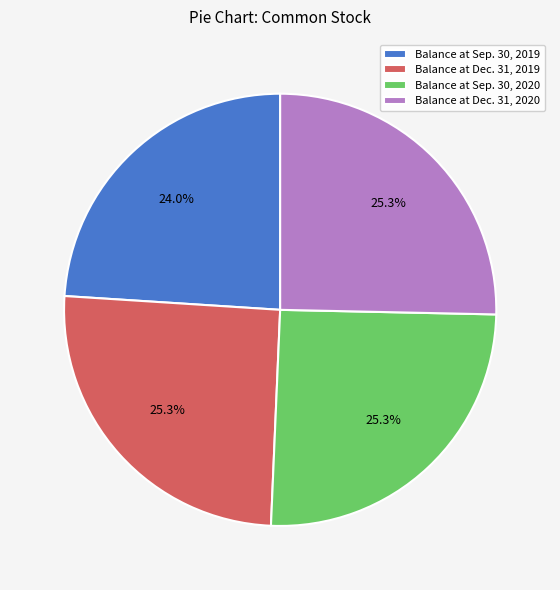

Does any single category account for the majority?

No